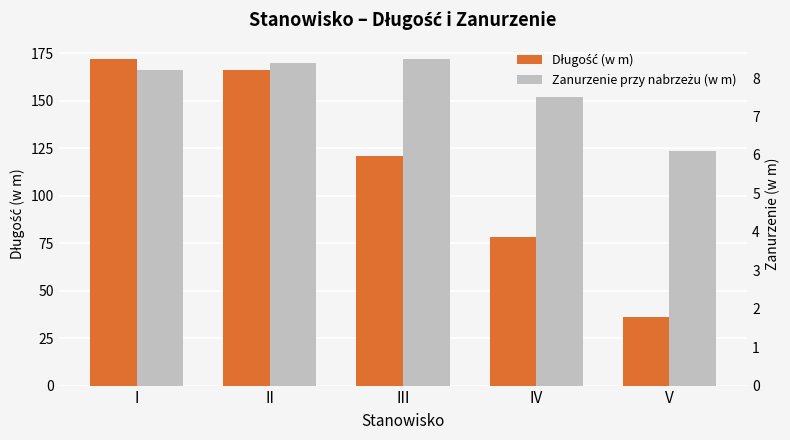

Is the value of Zanurzenie przy nabrzeżu (w m) at IV greater than the value of Długość (w m) at II?

No